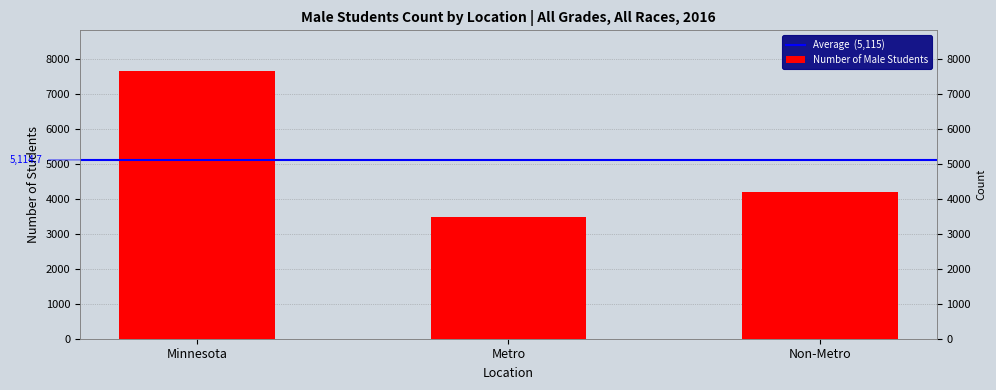

List the labels in order of value, largest first.

Minnesota, Non-Metro, Metro